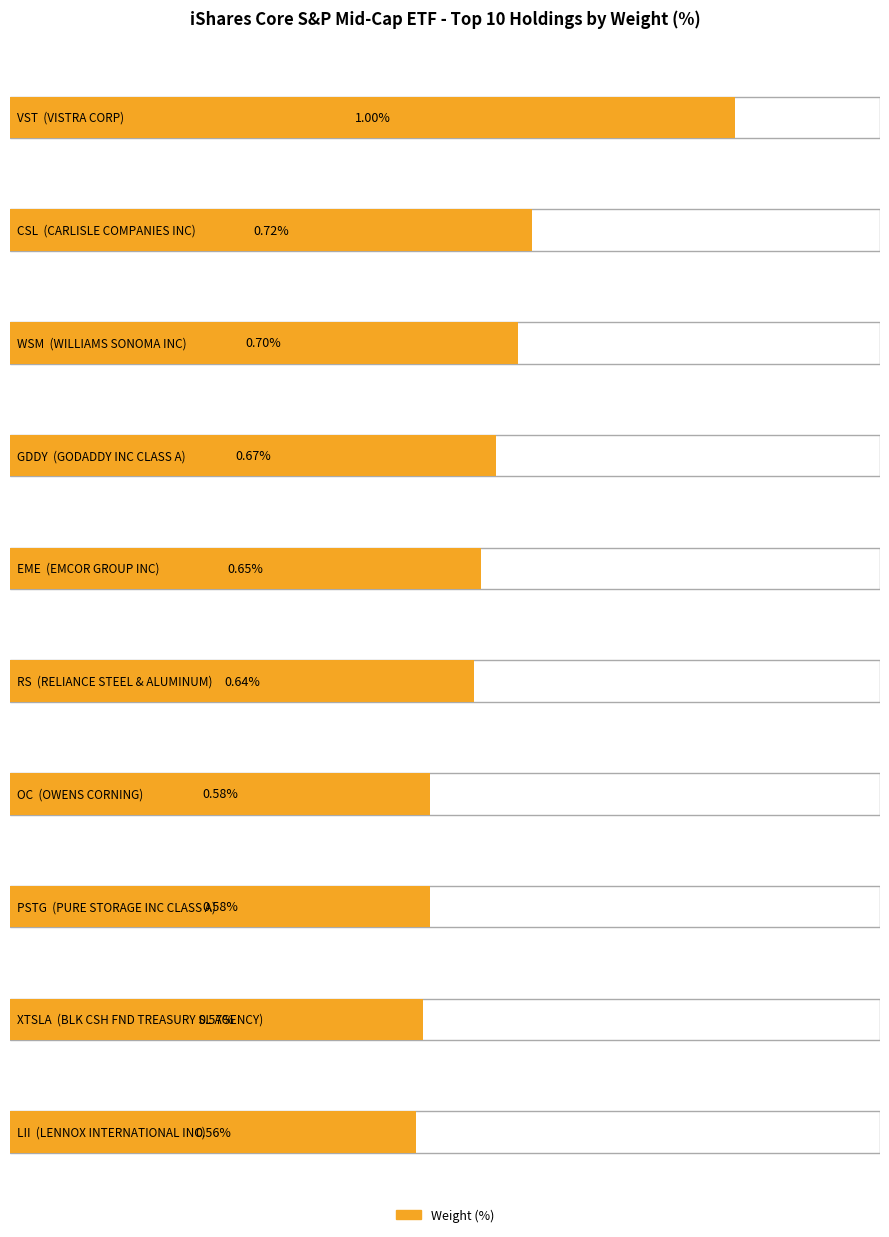

What is the label of the 3rd bar from the left?

WSM